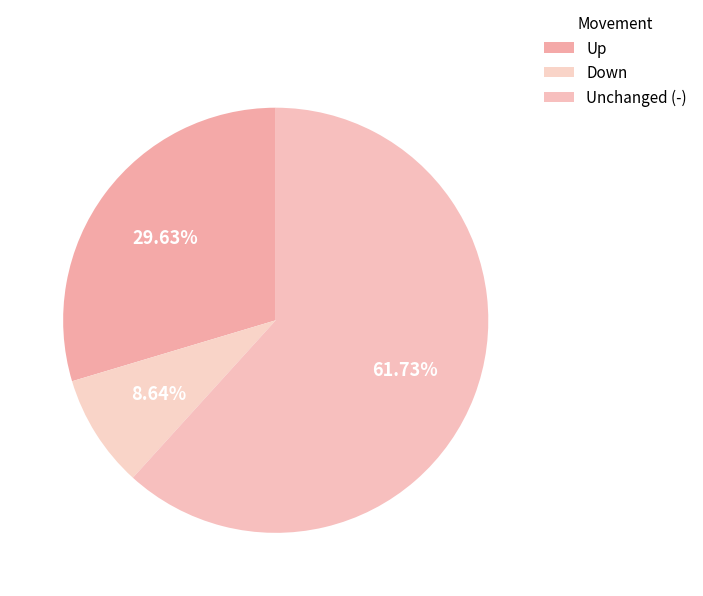

How many slices are in this pie chart?

3